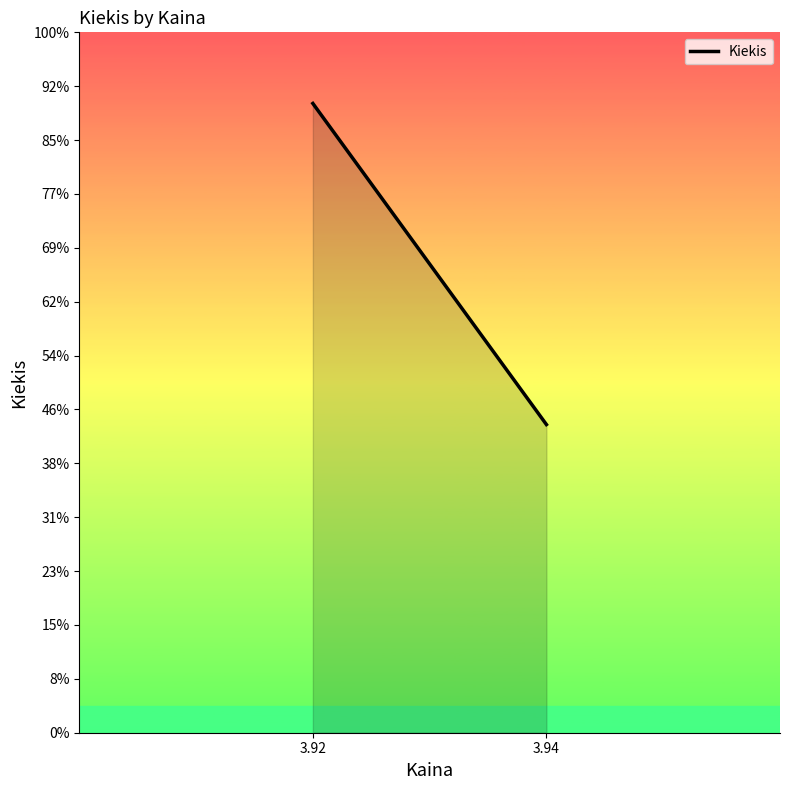

Reading right to left, transcribe all the data shown in this chart.

3.94=572	3.92=1168